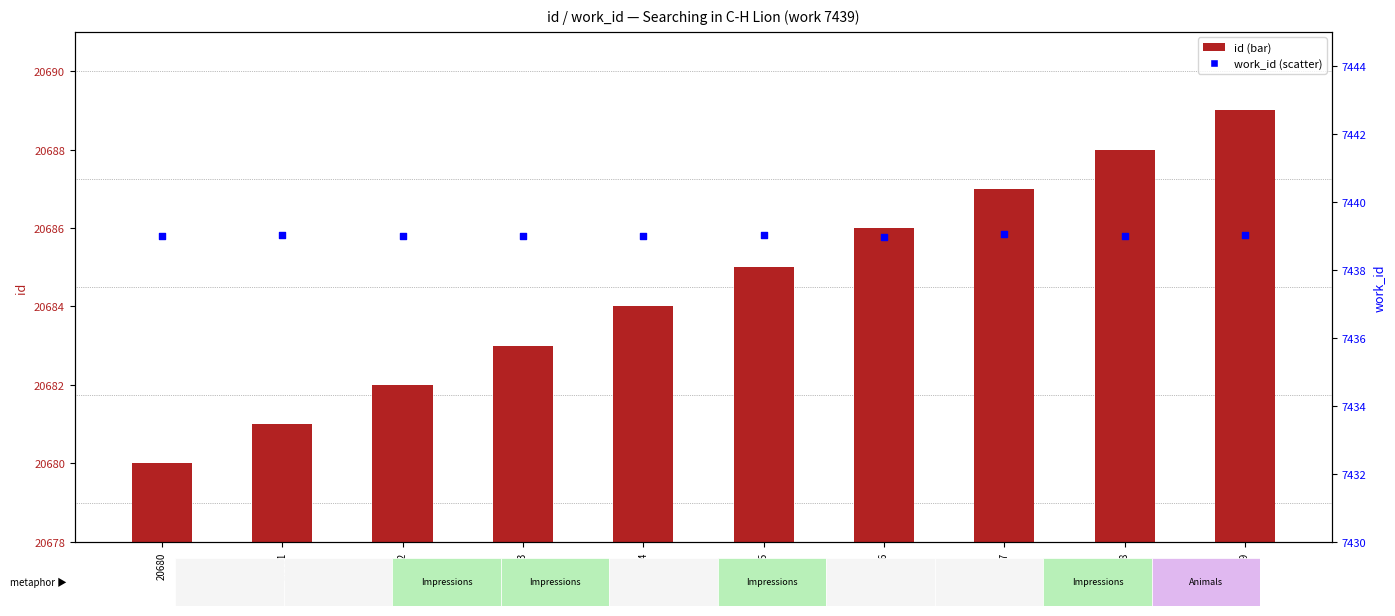

At which category is the sum across all series the highest?

20689